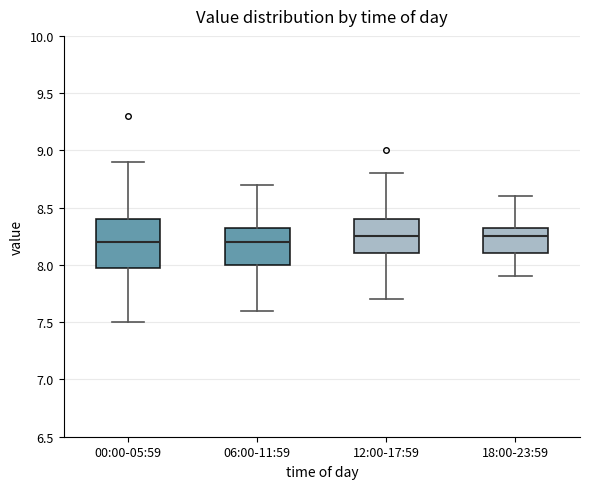

Reading left to right, read every box against the y-axis: the position of its median line, the range the box covers, and the ends of its whiskers. The values are not printed on the chart, so give them approximately, as read against the axis.

00:00-05:59: median 8.20, box 8.00 to 8.40, whiskers 7.50 to 8.90
06:00-11:59: median 8.20, box 8.00 to 8.35, whiskers 7.60 to 8.70
12:00-17:59: median 8.25, box 8.10 to 8.40, whiskers 7.70 to 8.80
18:00-23:59: median 8.25, box 8.10 to 8.35, whiskers 7.90 to 8.60